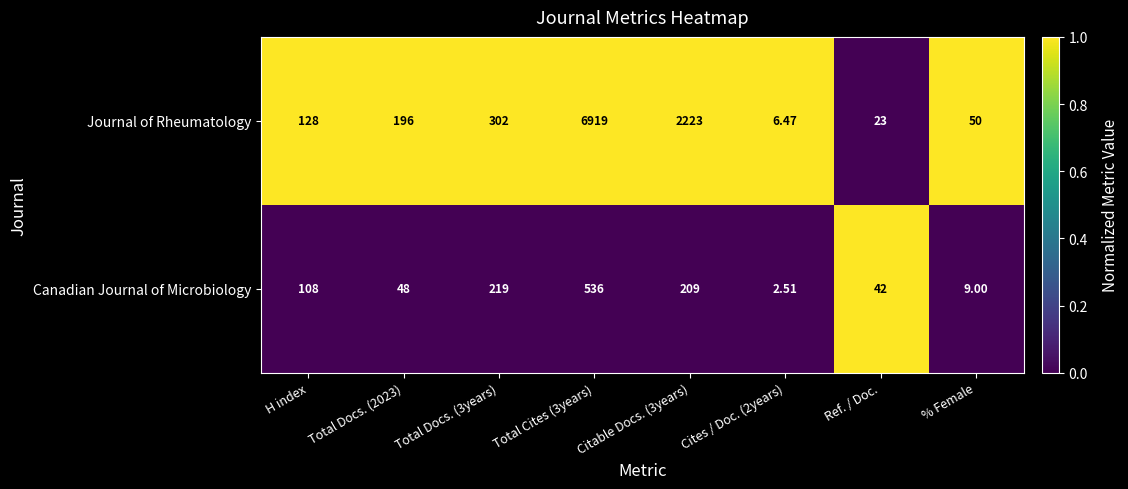

Is the value of Journal of Rheumatology at Total Cites (3years) greater than the value of Canadian Journal of Microbiology at Total Cites (3years)?

Yes